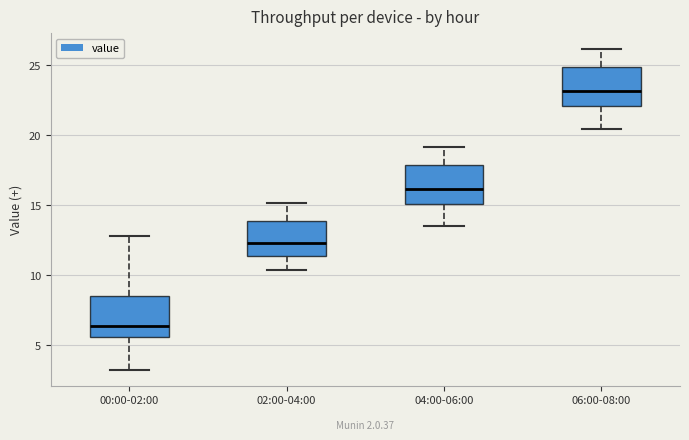

Reading left to right, transcribe this box plot: for each box, give where its median line is, the range the box spans, and where its two whiskers end, as read against the y-axis. The values are not printed on the chart, so give them approximately, as read against the axis.

00:00-02:00: median 6.5, box 5.5 to 8.5, whiskers 3.0 to 13.0
02:00-04:00: median 12.5, box 11.5 to 14.0, whiskers 10.5 to 15.0
04:00-06:00: median 16.0, box 15.0 to 18.0, whiskers 13.5 to 19.0
06:00-08:00: median 23.0, box 22.0 to 25.0, whiskers 20.5 to 26.0